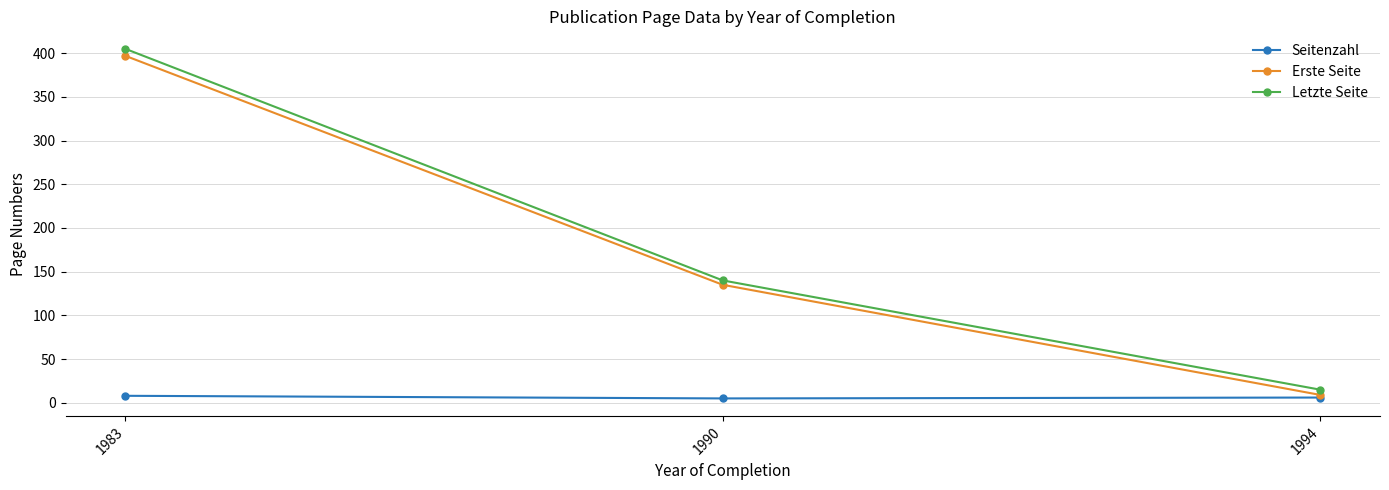

Which series has the largest range (max minus min)?

Letzte Seite